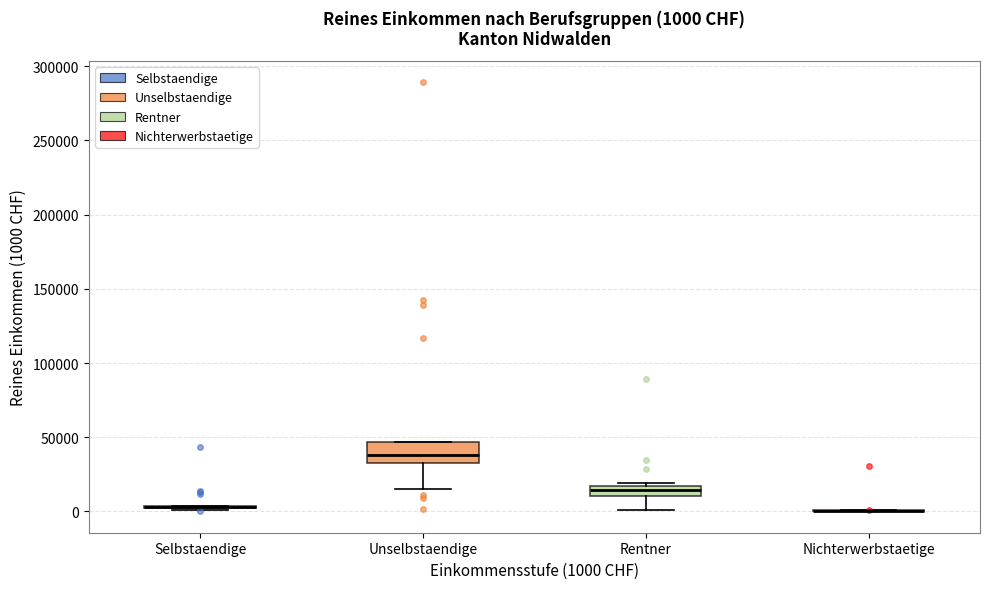

Which box is the tallest, from its lower edge to its upper edge?

Unselbstaendige